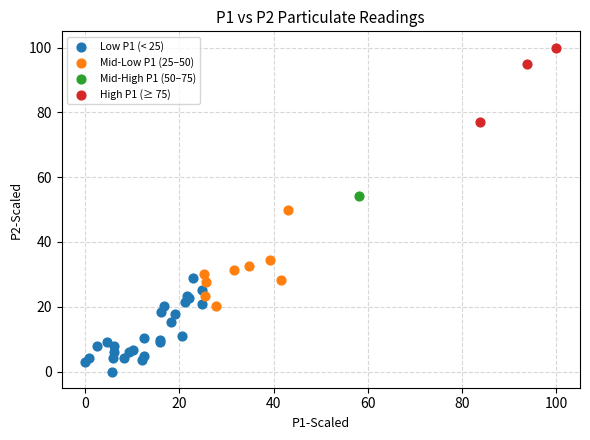

What are all the series names shown in the legend?

Low P1 (< 25), Mid-Low P1 (25–50), Mid-High P1 (50–75), High P1 (≥ 75)